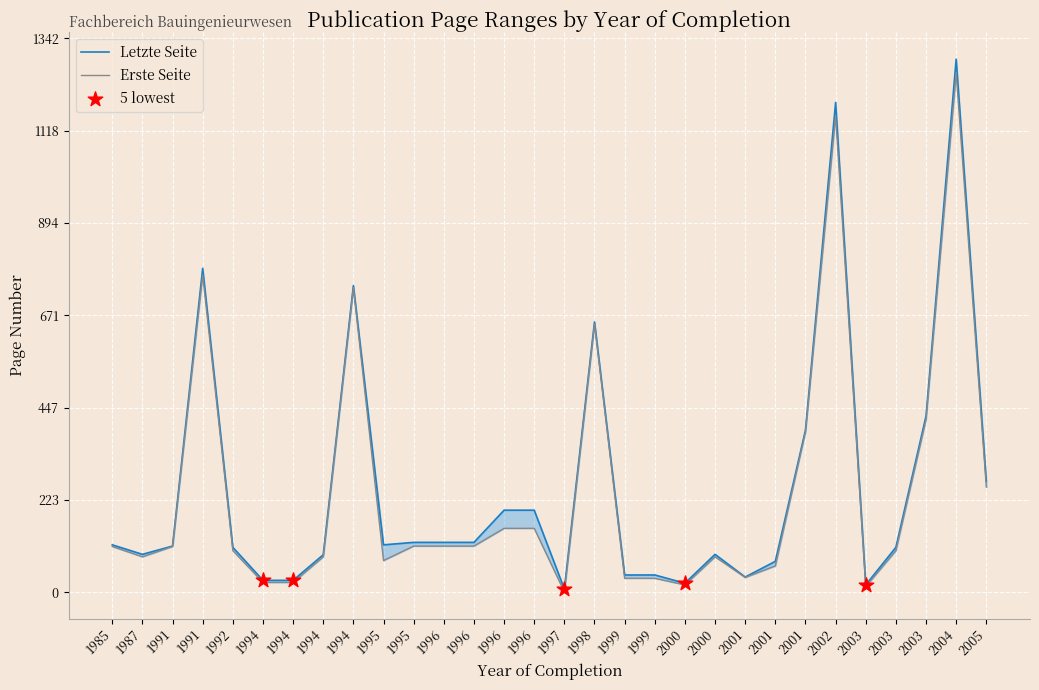

What is the total value across all series at 1997?

9